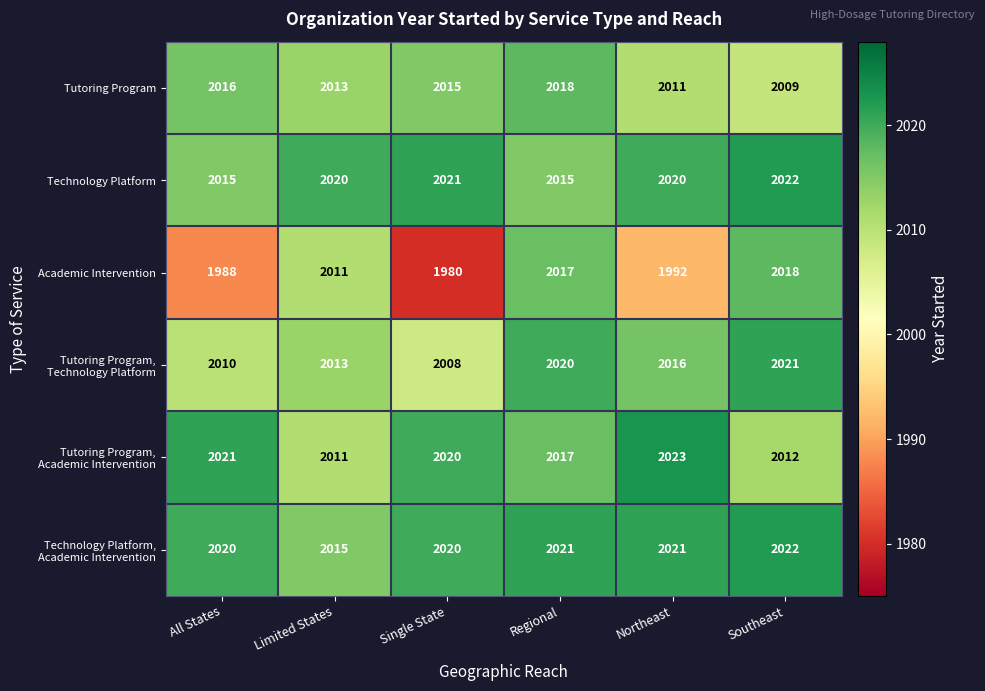

What is the total value across all series at Southeast?

12104